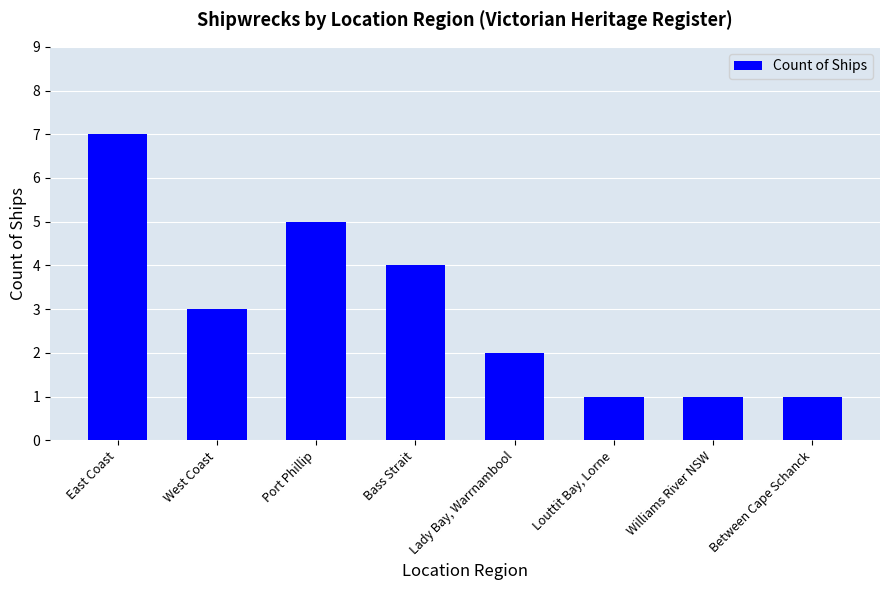

What position from the right is West Coast?

7